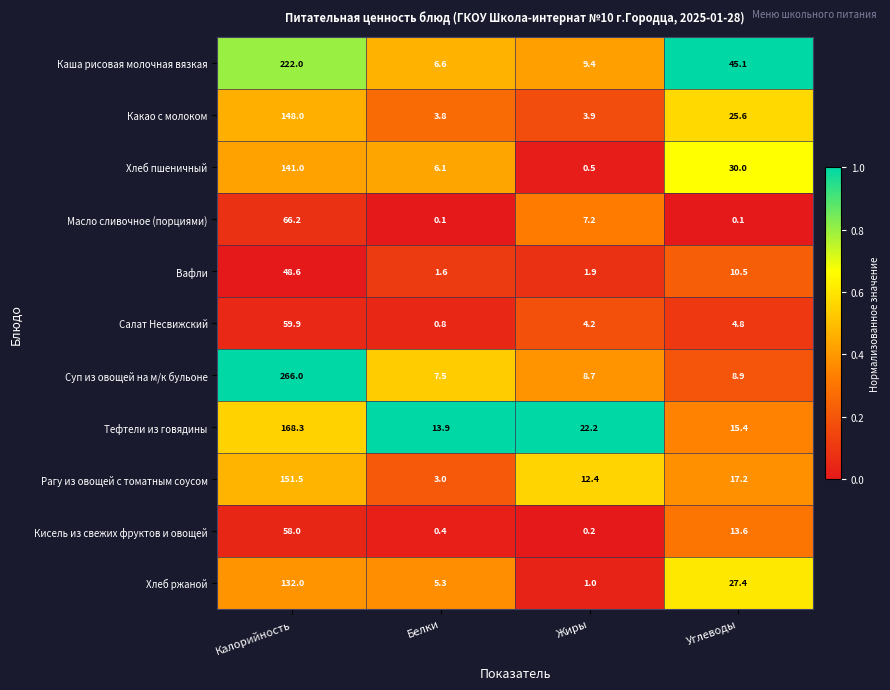

At Жиры, list the series in order from smallest to largest.

Кисель из свежих фруктов и овощей, Хлеб пшеничный, Хлеб ржаной, Вафли, Какао с молоком, Салат Несвижский, Масло сливочное (порциями), Суп из овощей на м/к бульоне, Каша рисовая молочная вязкая, Рагу из овощей с томатным соусом, Тефтели из говядины